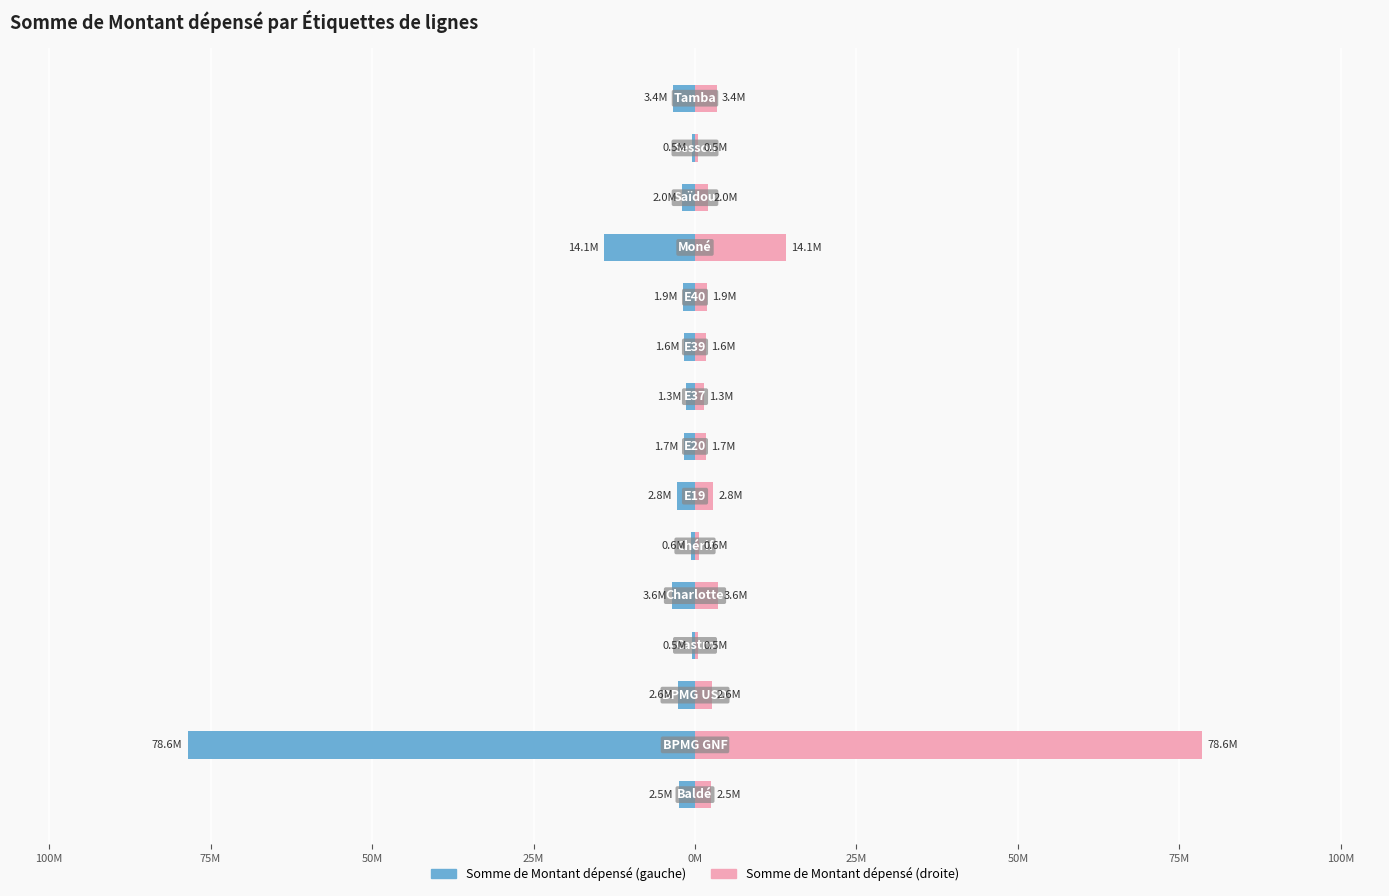

How many bars are there in each group?

2